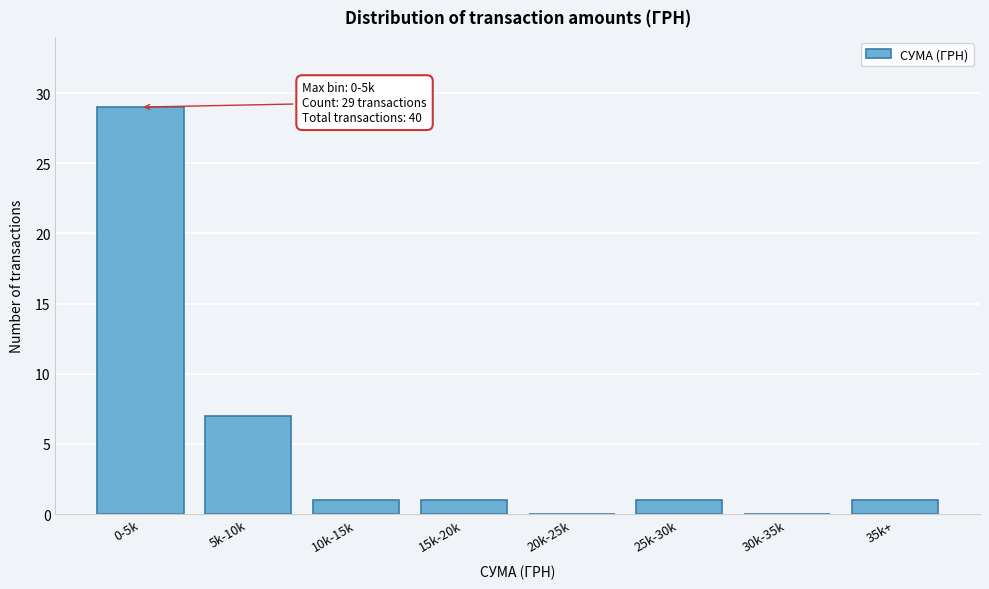

Reading left to right, transcribe all the data shown in this chart.

0-5k=29	5k-10k=7	10k-15k=1	15k-20k=1	20k-25k=0	25k-30k=1	30k-35k=0	35k+=1